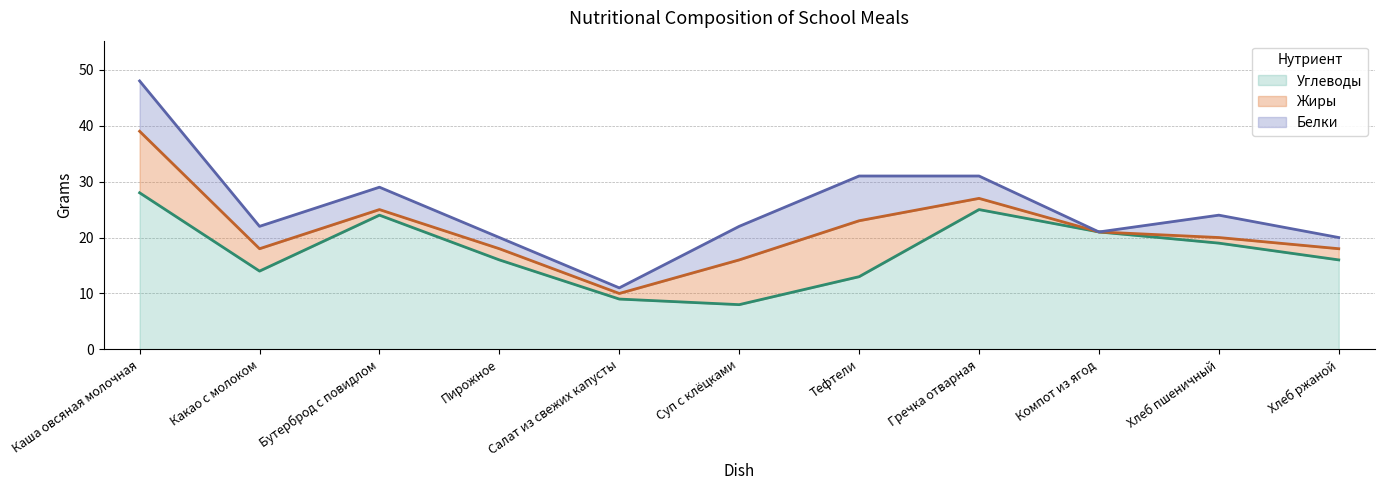

What value does the Белки series have at Тефтели?

8